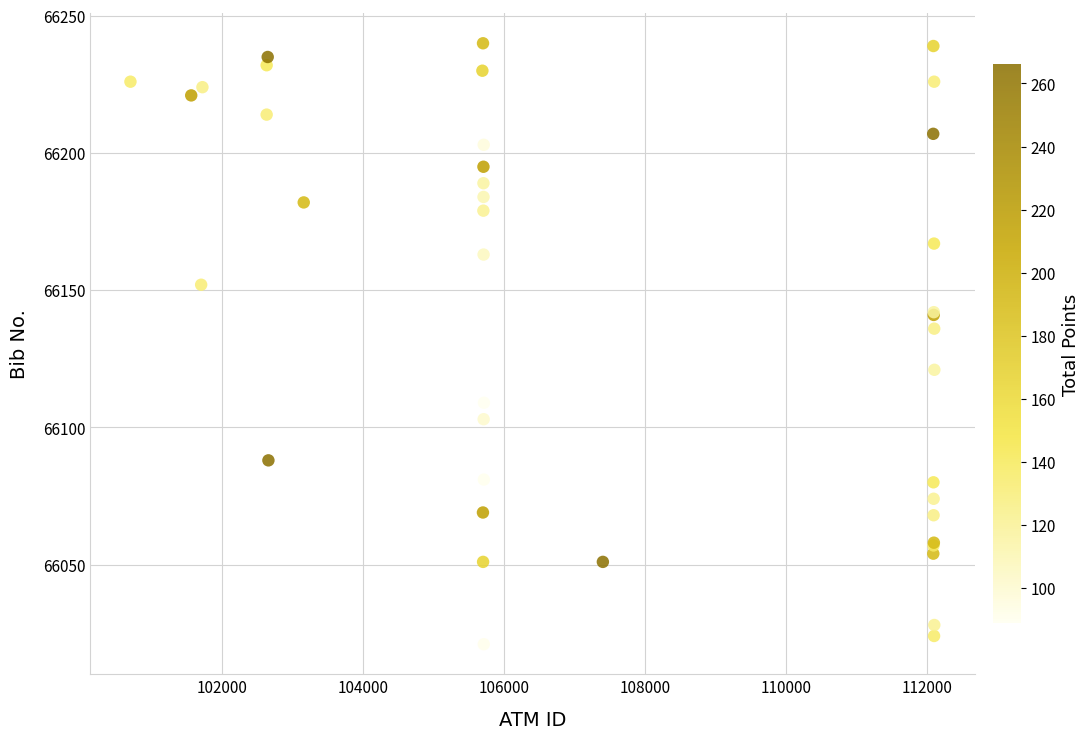

What Y value in the scatter plot is closest to 66130?

66136